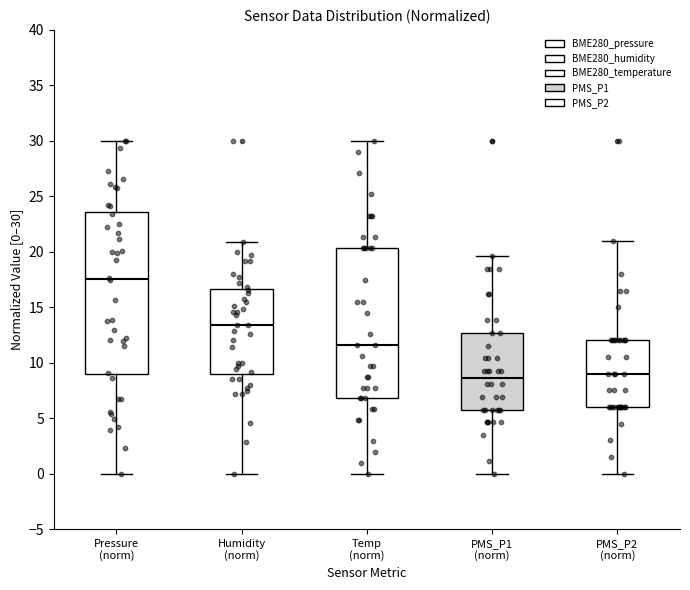

Reading left to right, read every box against the y-axis: the position of its median line, the range the box covers, and the ends of its whiskers. The values are not printed on the chart, so give them approximately, as read against the axis.

Pressure (norm): median 17.5, box 9.0 to 23.5, whiskers 0.0 to 30.0
Humidity (norm): median 13.5, box 9.0 to 16.5, whiskers 0.0 to 21.0
Temp (norm): median 11.5, box 7.0 to 20.5, whiskers 0.0 to 30.0
PMS_P1 (norm): median 8.5, box 6.0 to 12.5, whiskers 0.0 to 19.5
PMS_P2 (norm): median 9.0, box 6.0 to 12.0, whiskers 0.0 to 21.0